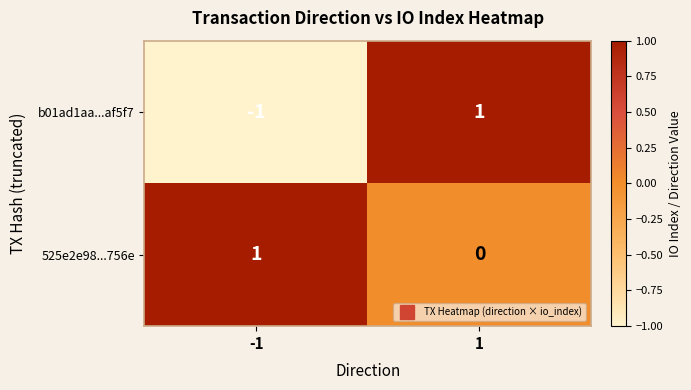

What is the difference between the highest and lowest values at -1?

2